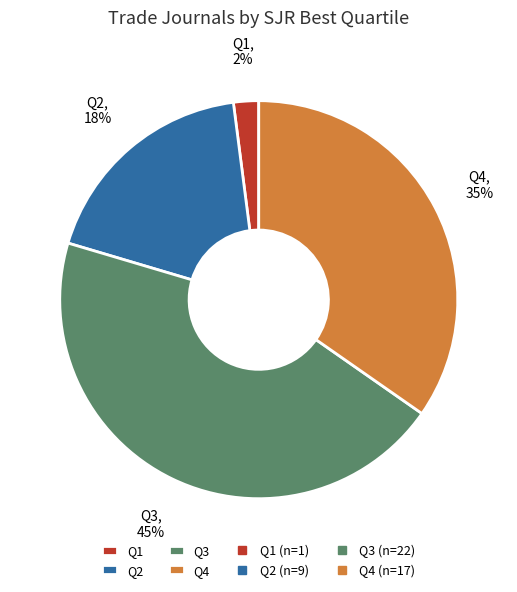

Is there any slice that represents more than half of the pie?

No